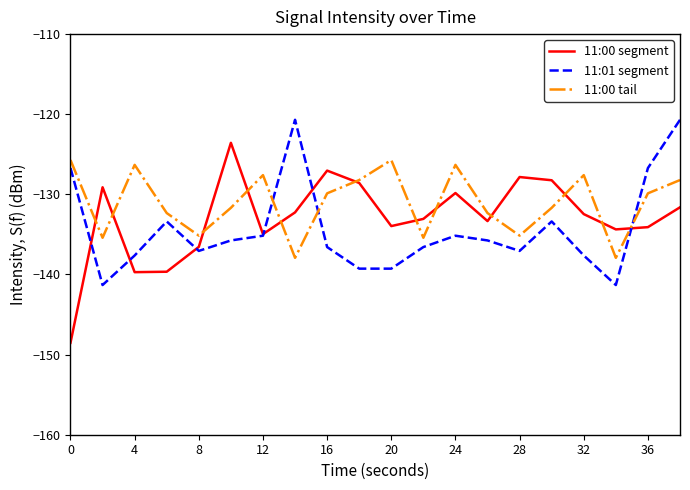

List the series in order of their peak value, highest first.

11:01 segment, 11:00 segment, 11:00 tail